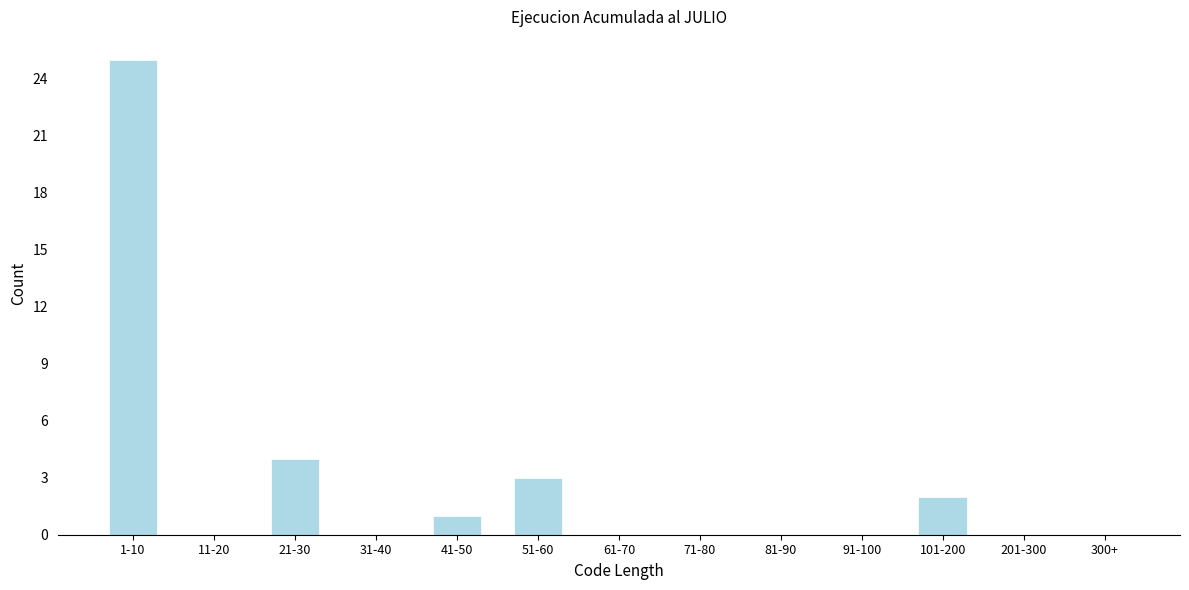

Reading left to right, extract all data points from this chart.

1-10=25	11-20=0	21-30=4	31-40=0	41-50=1	51-60=3	61-70=0	71-80=0	81-90=0	91-100=0	101-200=2	201-300=0	300+=0